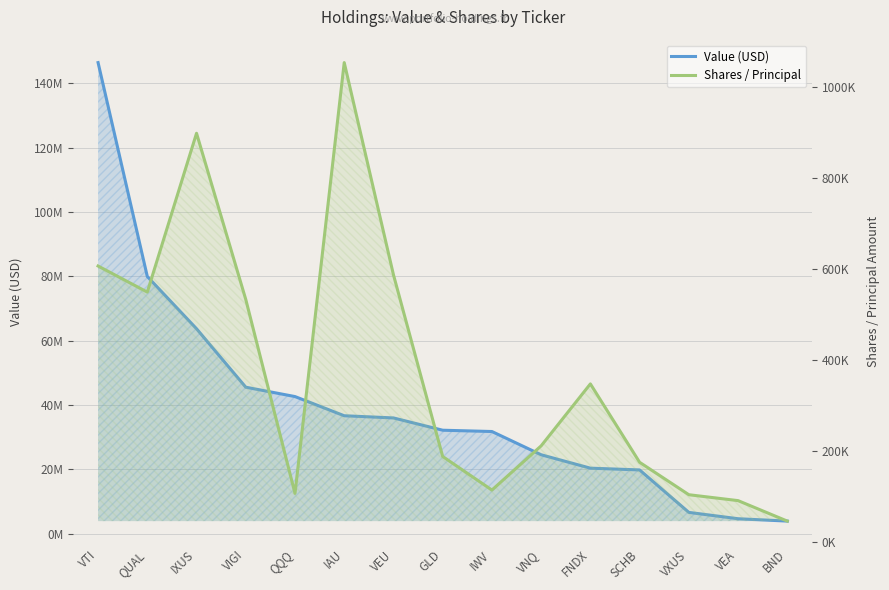

Where is Value (USD) nearest to the value 75153500?

QUAL